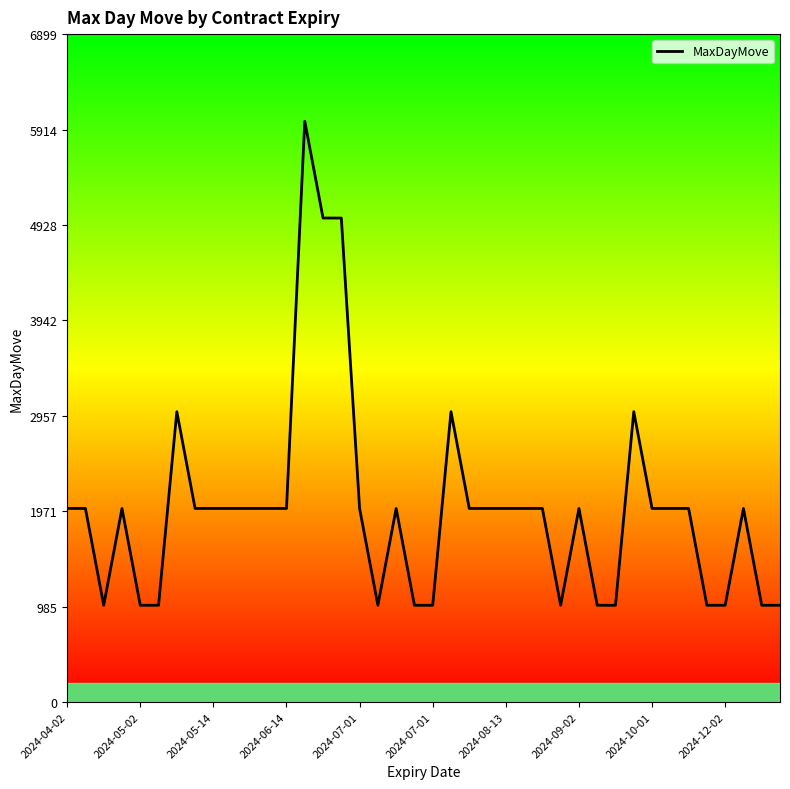

What is the maximum value shown in the chart?

6000